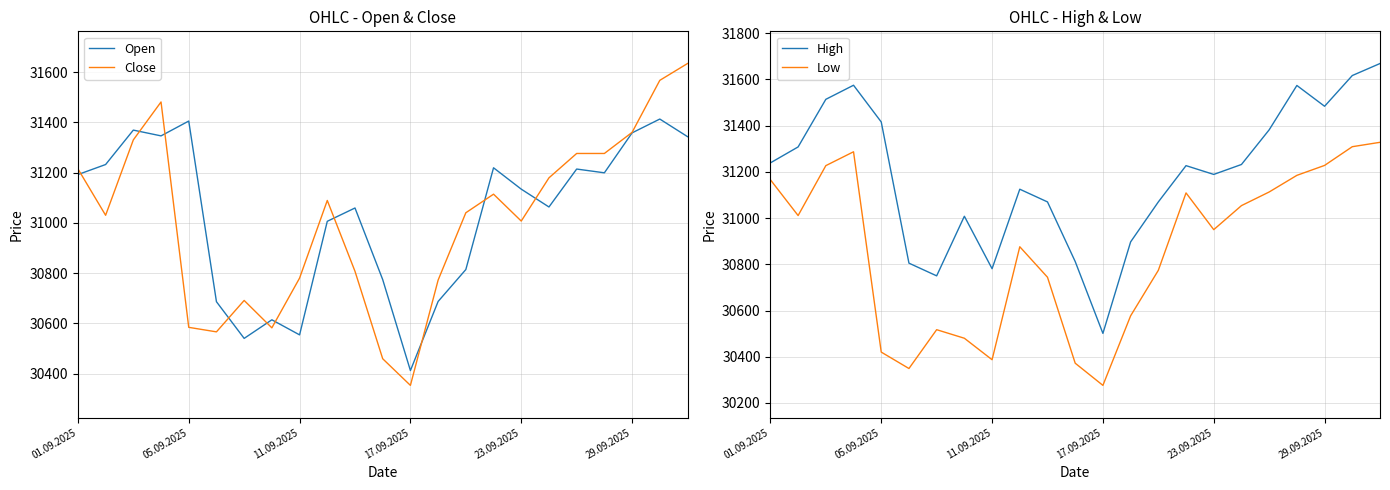

True or false: Open and High intersect in this chart.

False